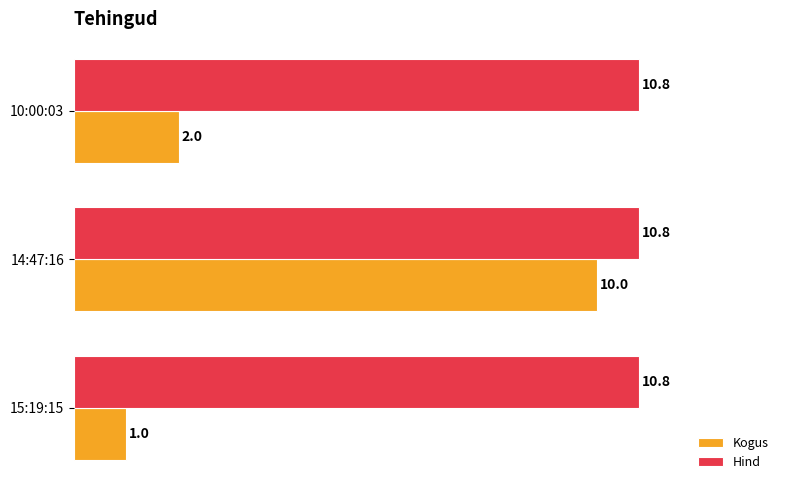

True or false: Hind has a value of 18.2 at 14:47:16.

False